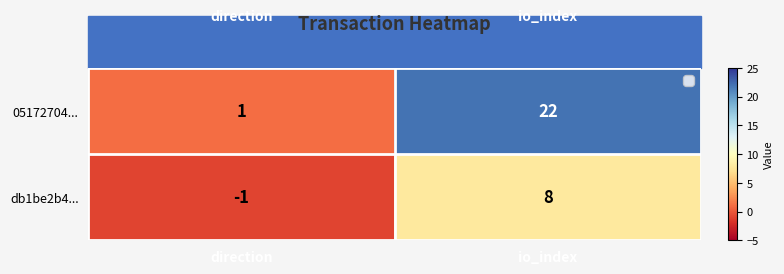

The 05172704... series shows 1 at direction. True or false?

True